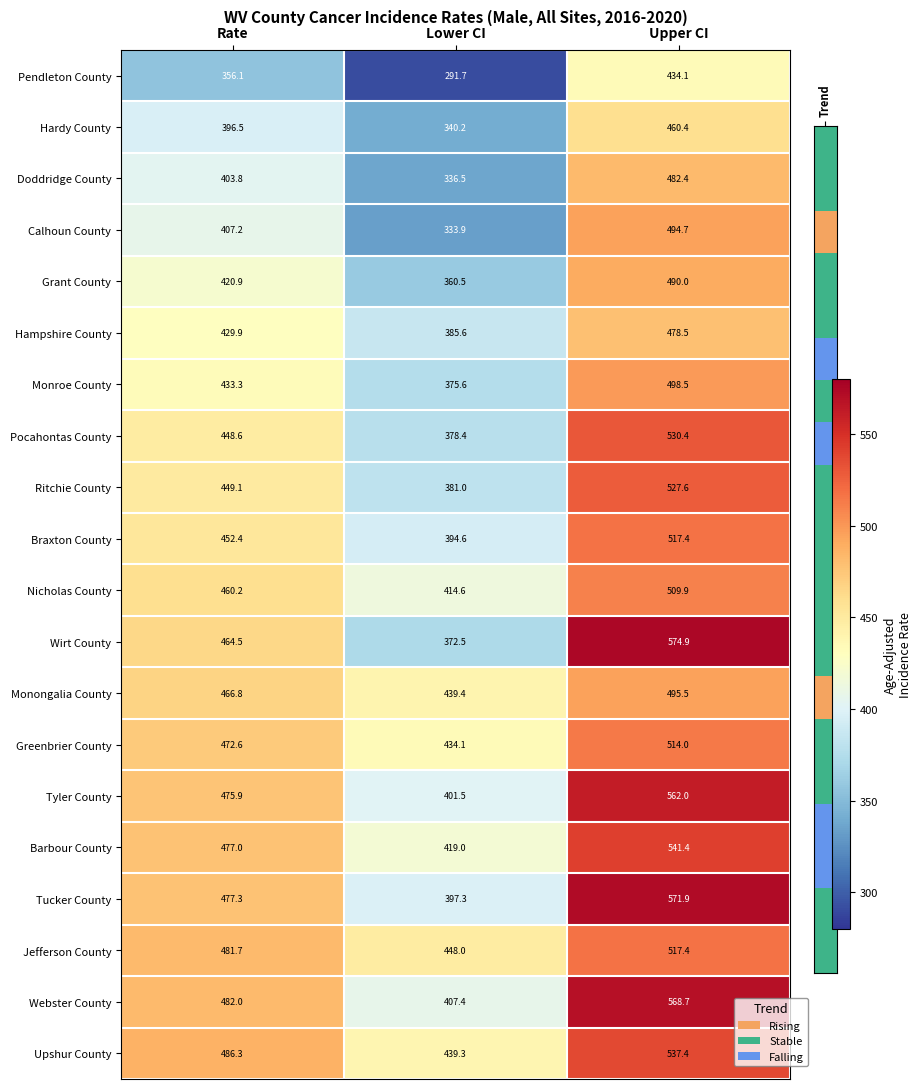

What is the difference between the maximum and minimum values in the Nicholas County series?

95.3